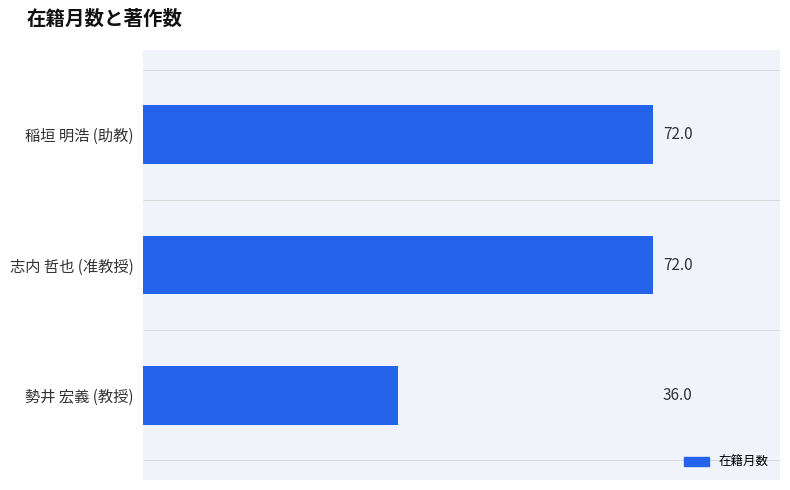

How many bars are there in total?

3